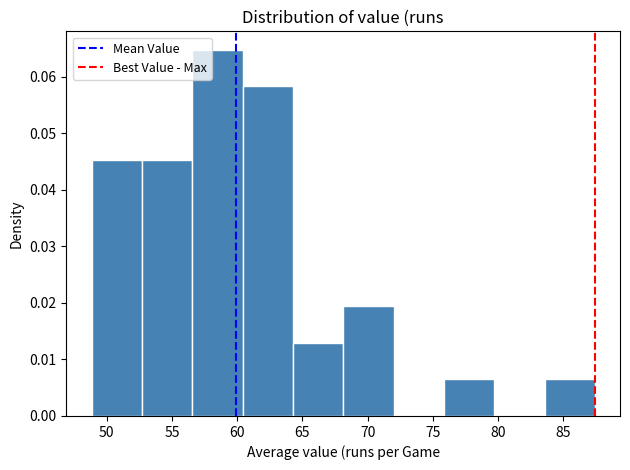

Reading left to right, list every bar in this chart as the range it spans on the x-axis followed by its height. Neither the bar edges nor the heights are printed on the chart, so give them approximately, as read against the axes.

49.0 to 52.5: 0.045
52.5 to 56.5: 0.045
56.5 to 60.5: 0.065
60.5 to 64.5: 0.058
64.5 to 68.0: 0.013
68.0 to 72.0: 0.019
72.0 to 76.0: 0
76.0 to 79.5: 0.006
79.5 to 83.5: 0
83.5 to 87.5: 0.006